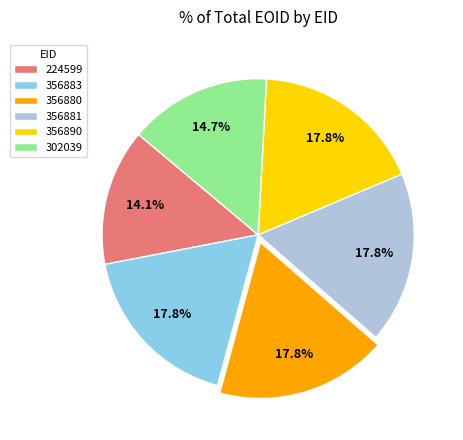

Does 302039 account for over 50% of the chart?

No